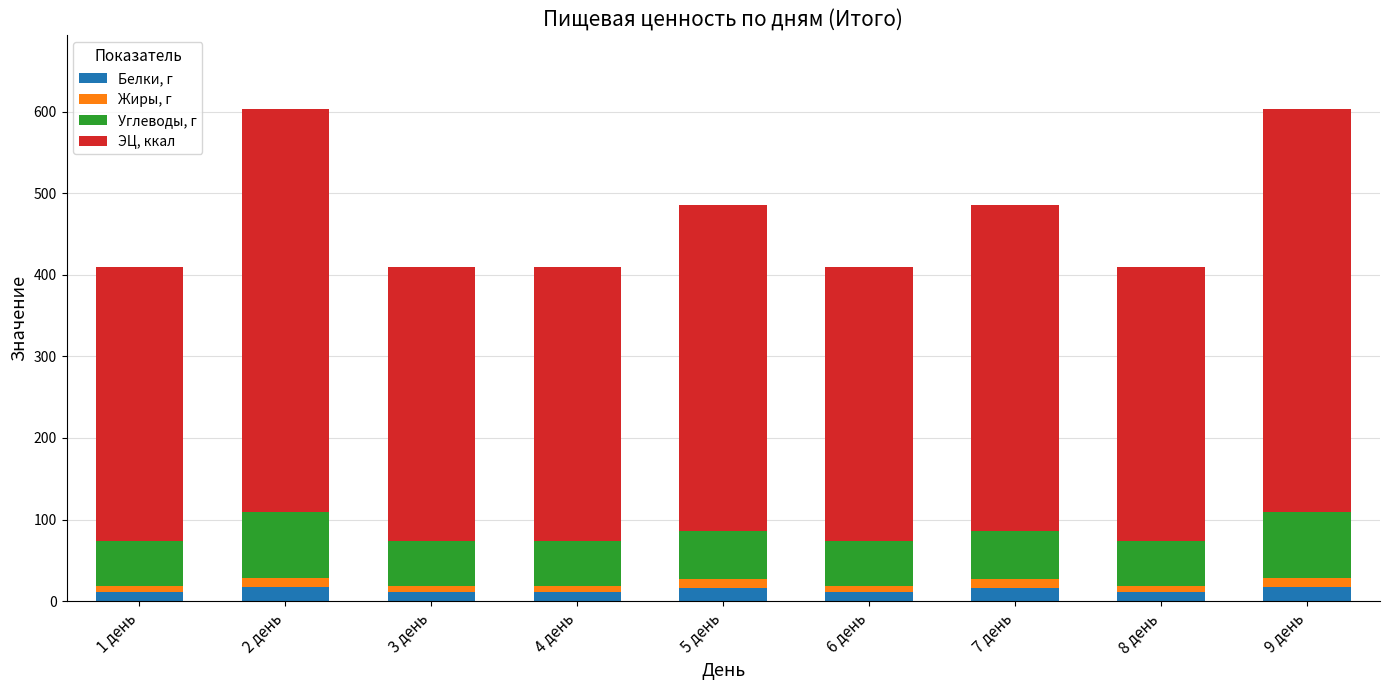

Does the chart contain stacked bars?

Yes